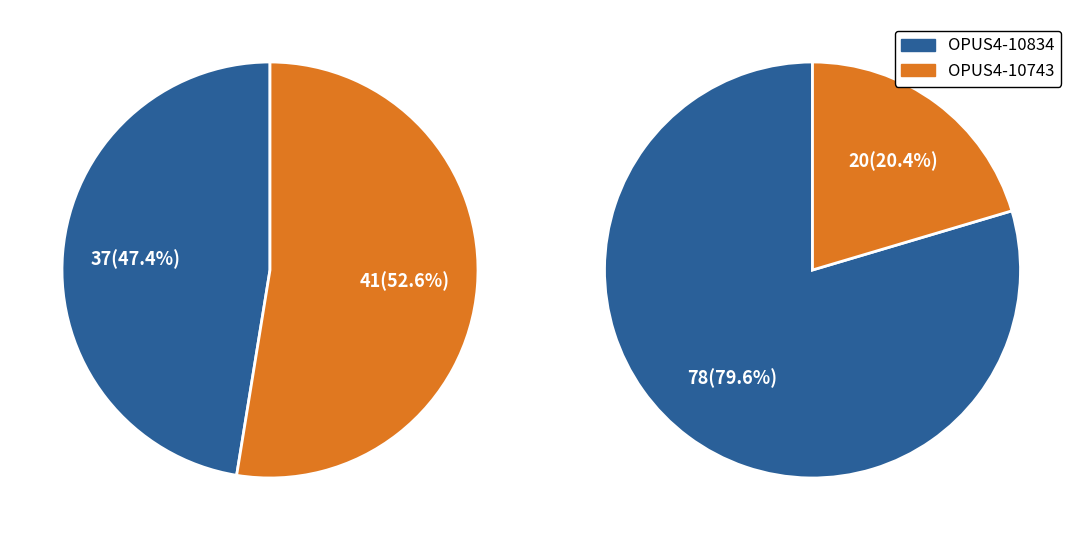

Does OPUS4-10834 account for over 50% of the chart?

No